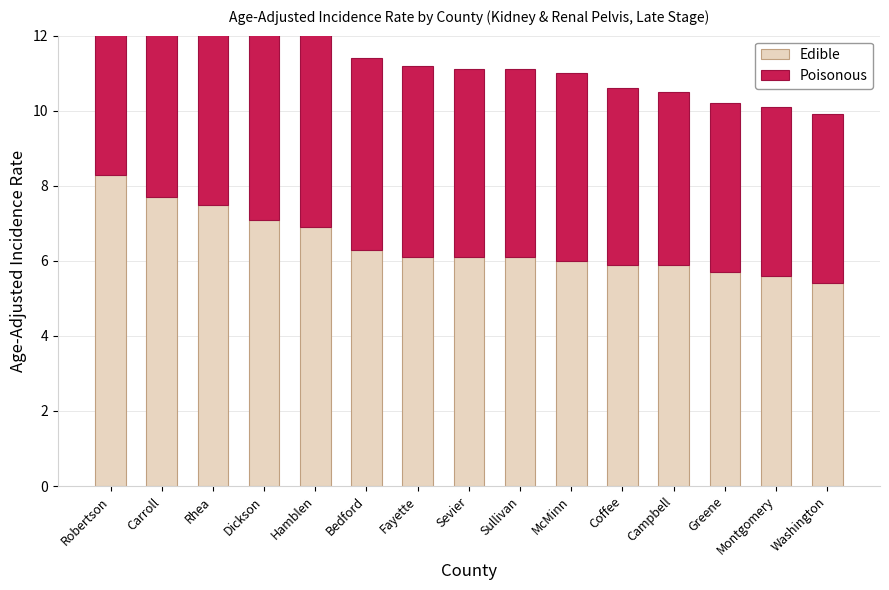

What is the sum of the Edible values at Sevier and Greene?

11.8